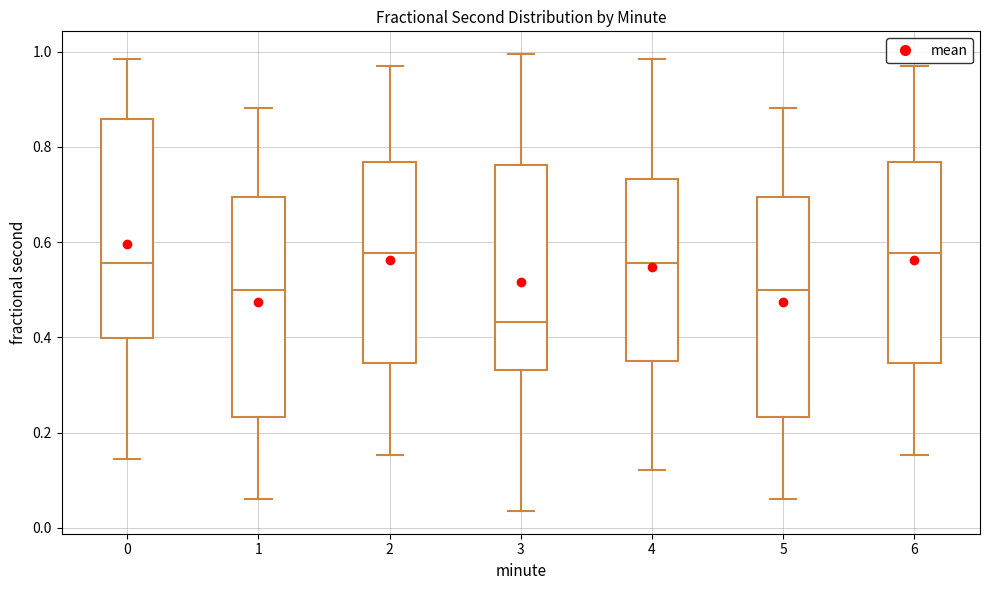

Reading left to right, read every box against the y-axis: the position of its median line, the range the box covers, and the ends of its whiskers. The values are not printed on the chart, so give them approximately, as read against the axis.

0: median 0.56, box 0.40 to 0.86, whiskers 0.14 to 0.98
1: median 0.50, box 0.24 to 0.70, whiskers 0.06 to 0.88
2: median 0.58, box 0.34 to 0.76, whiskers 0.16 to 0.96
3: median 0.44, box 0.34 to 0.76, whiskers 0.04 to 1.00
4: median 0.56, box 0.34 to 0.74, whiskers 0.12 to 0.98
5: median 0.50, box 0.24 to 0.70, whiskers 0.06 to 0.88
6: median 0.58, box 0.34 to 0.76, whiskers 0.16 to 0.96